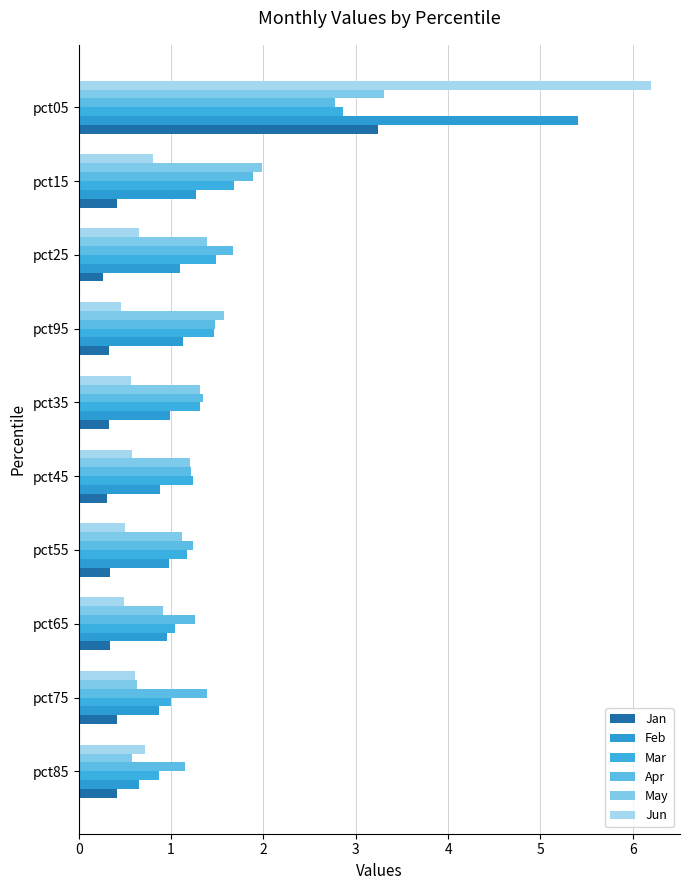

How many distinct data groups are displayed?

6